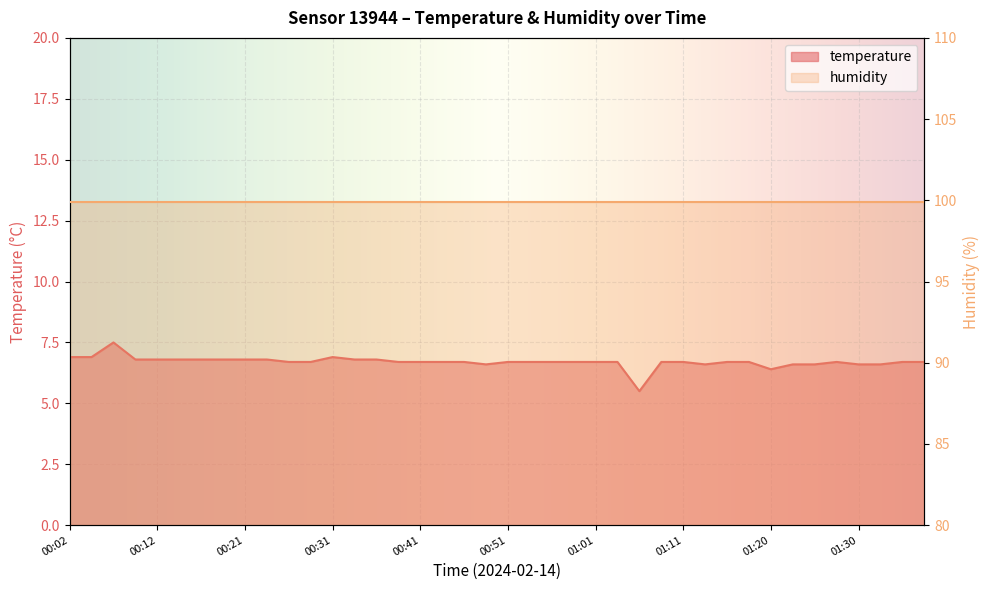

List the labels in order of value, largest first.

00:07, 00:02, 00:04, 00:31, 00:09, 00:12, 00:14, 00:17, 00:19, 00:21, 00:24, 00:34, 00:36, 00:26, 00:29, 00:39, 00:41, 00:44, 00:46, 00:51, 00:53, 00:56, 00:58, 01:01, 01:03, 01:08, 01:11, 01:15, 01:18, 01:28, 01:35, 01:38, 00:48, 01:13, 01:23, 01:25, 01:30, 01:33, 01:20, 01:06